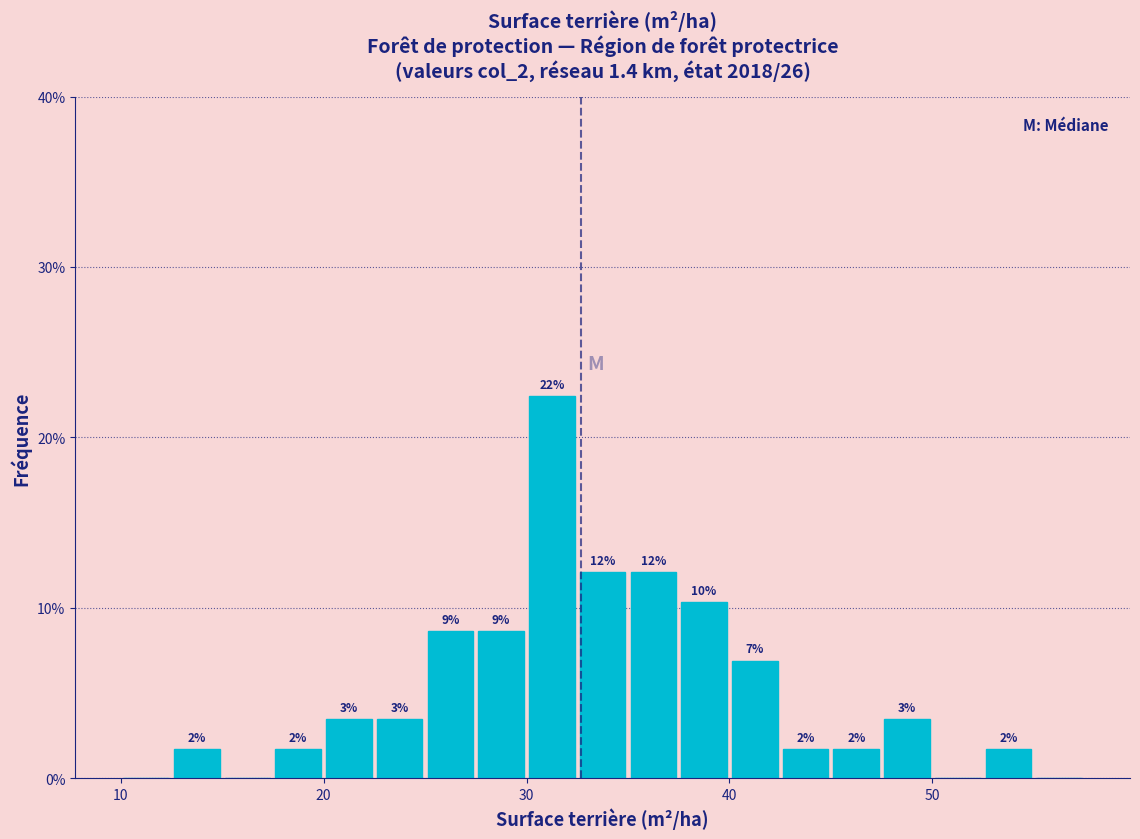

Around what value on the x-axis is the tallest bar? Give the approximate position of its centre, as read against the axis.

31